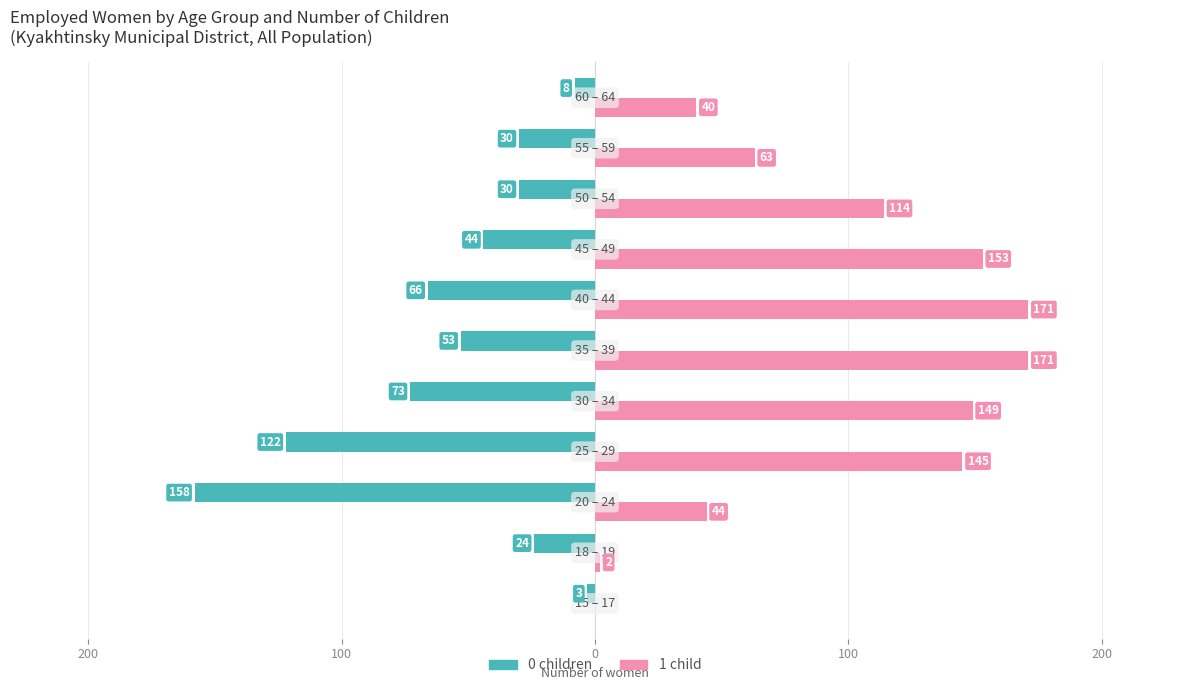

What are all the series names shown in the legend?

0 children, 1 child